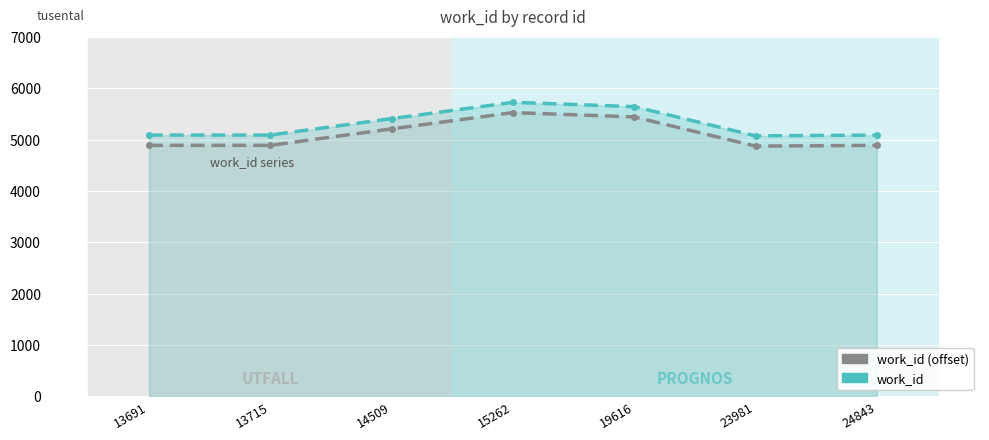

What value does the work_id series have at 13691, to the nearest 50?

5100